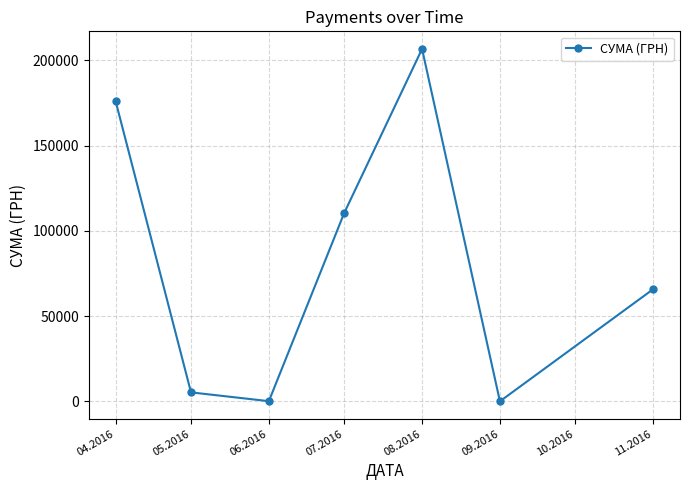

At which category does the data reach its first local peak?

08.2016